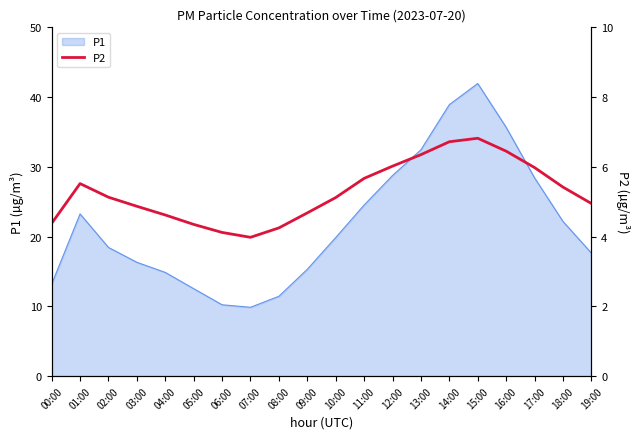

Is it true that P1 equals 4.6 at 05:00?

False